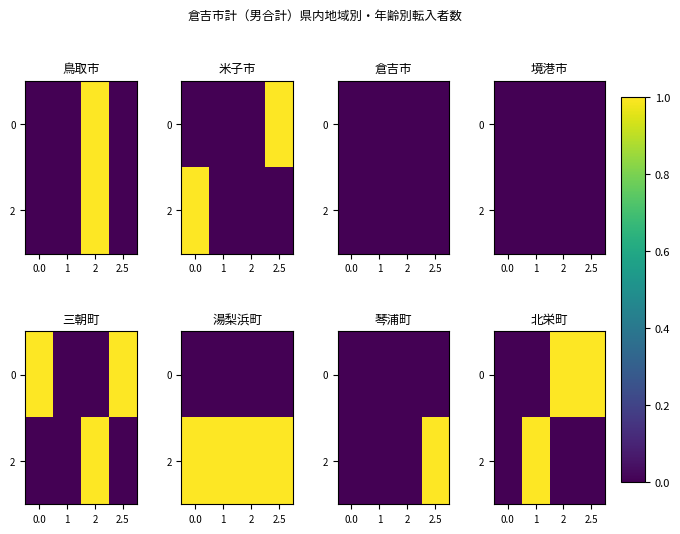

The value of 2 at 2 is 0. True or false?

True